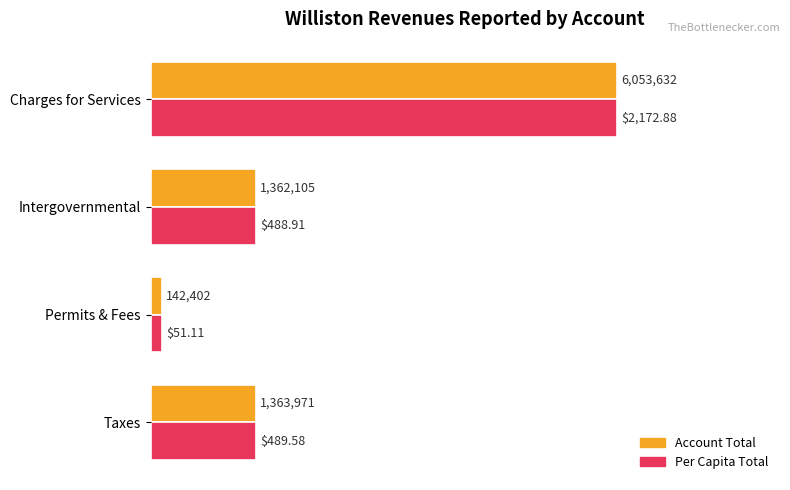

What are all the series names shown in the legend?

Account Total, Per Capita Total